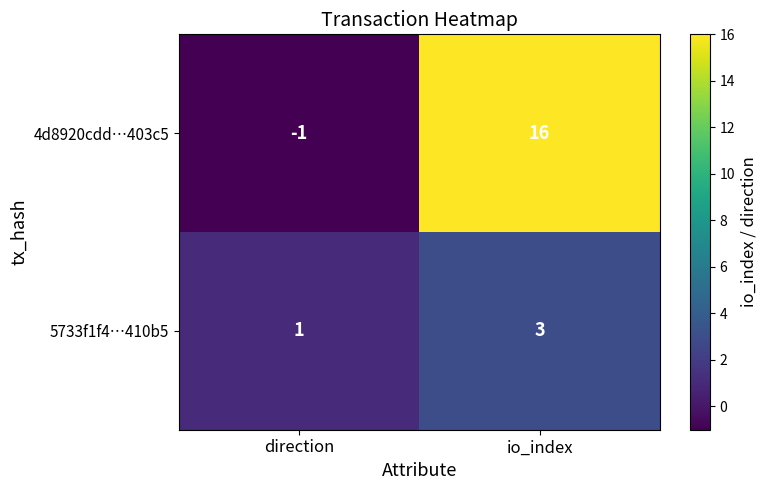

Rank the series by their maximum value, from lowest to highest.

5733f1f4…410b5, 4d8920cdd…403c5